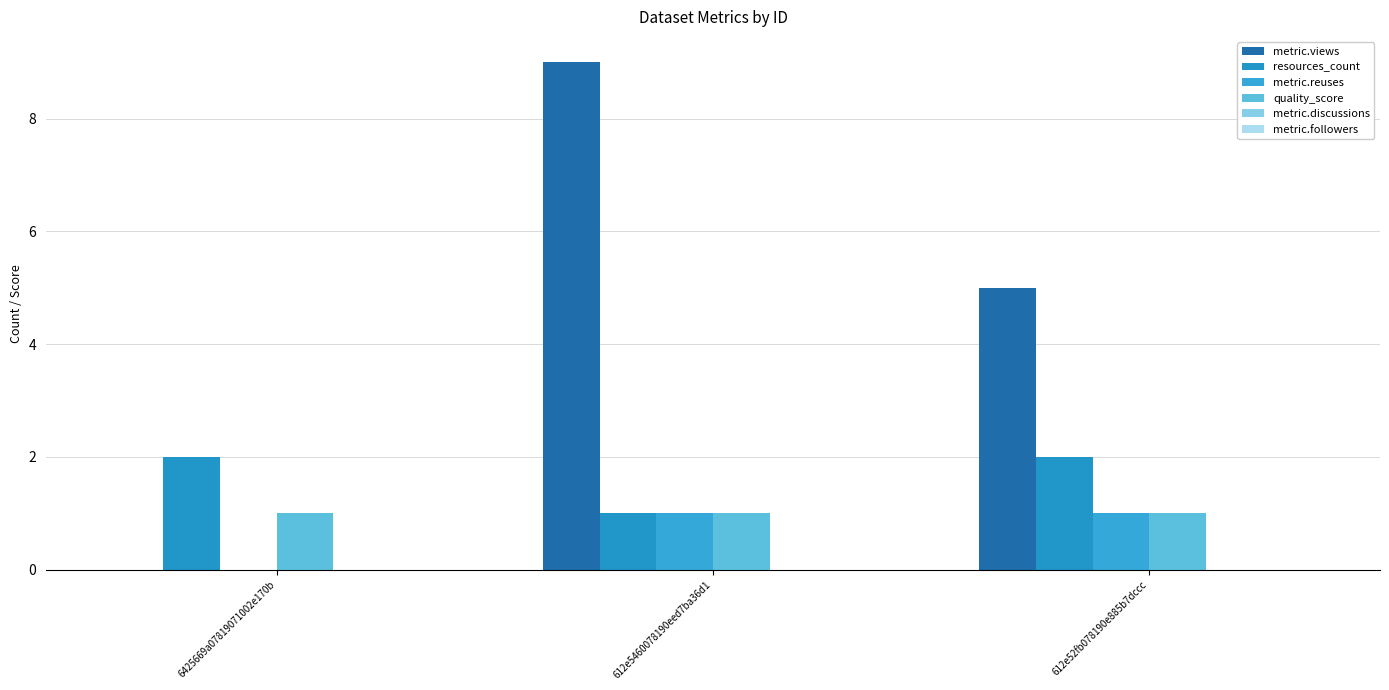

Which series has the largest total across all categories?

metric.views